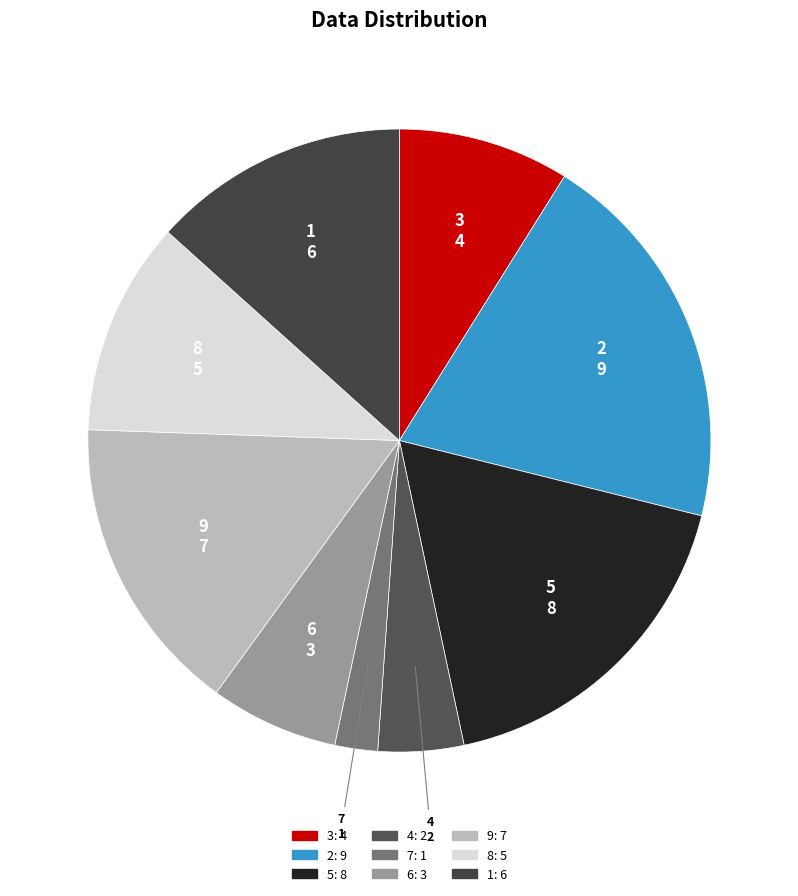

Which has a higher value, 6 or 5?

5